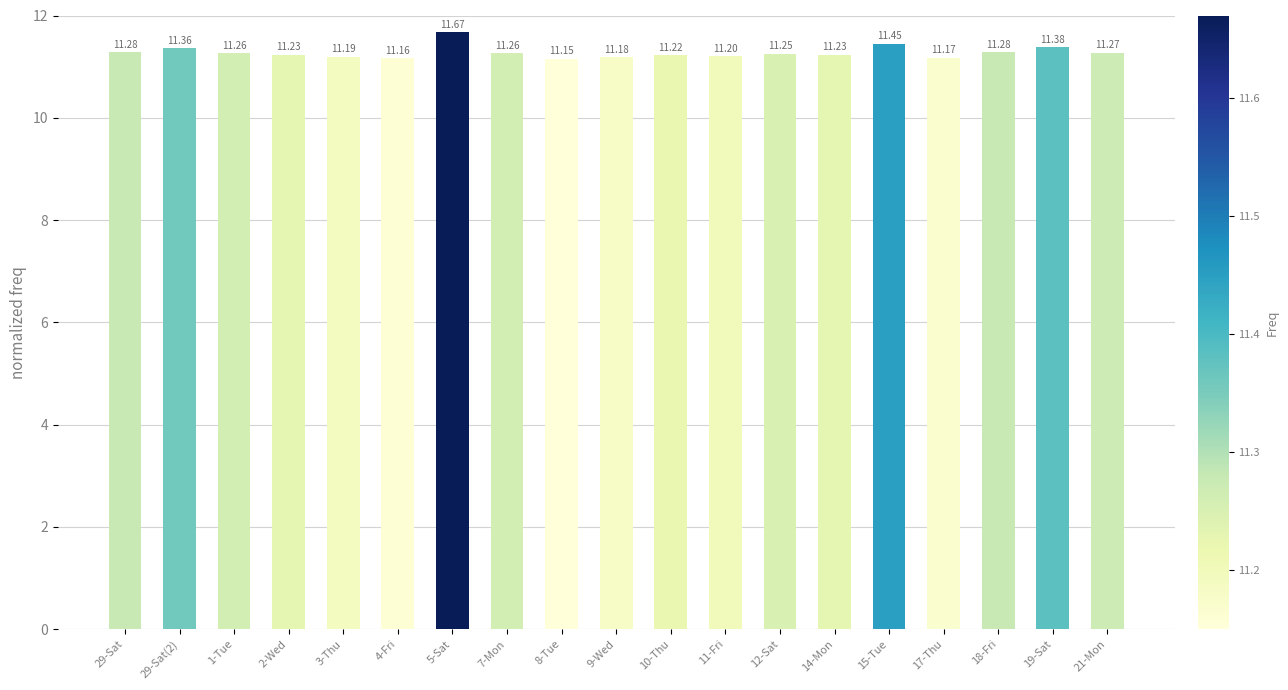

How many series are shown in this chart?

1